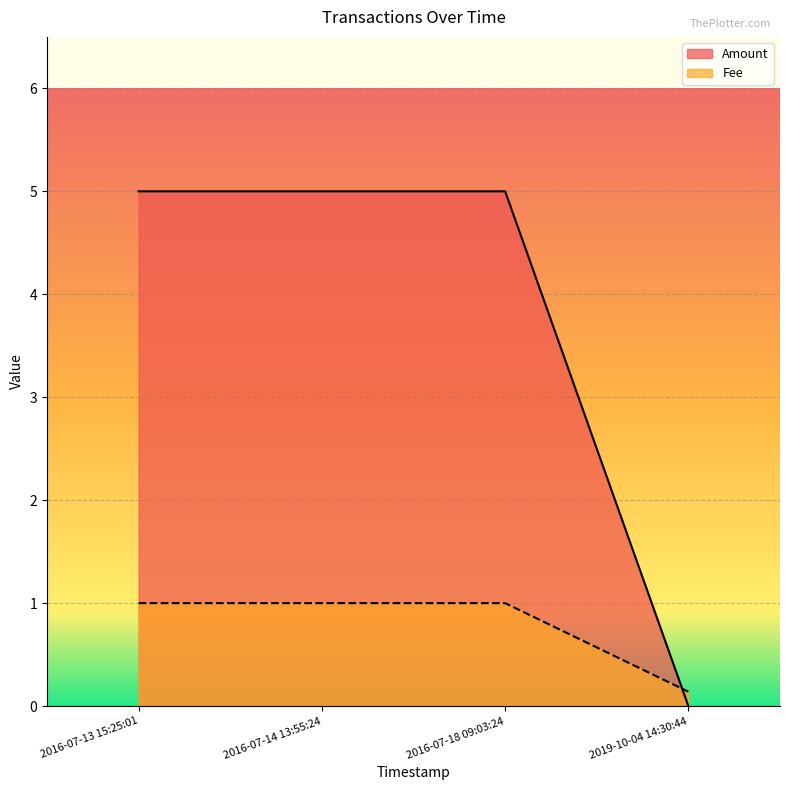

Between 2016-07-13 15:25:01 and 2016-07-14 13:55:24, which is larger?

2016-07-13 15:25:01